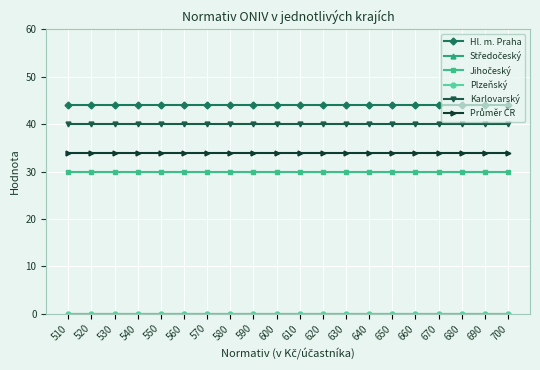

List the labels in order of Hl. m. Praha value, largest first.

510, 520, 530, 540, 550, 560, 570, 580, 590, 600, 610, 620, 630, 640, 650, 660, 670, 680, 690, 700